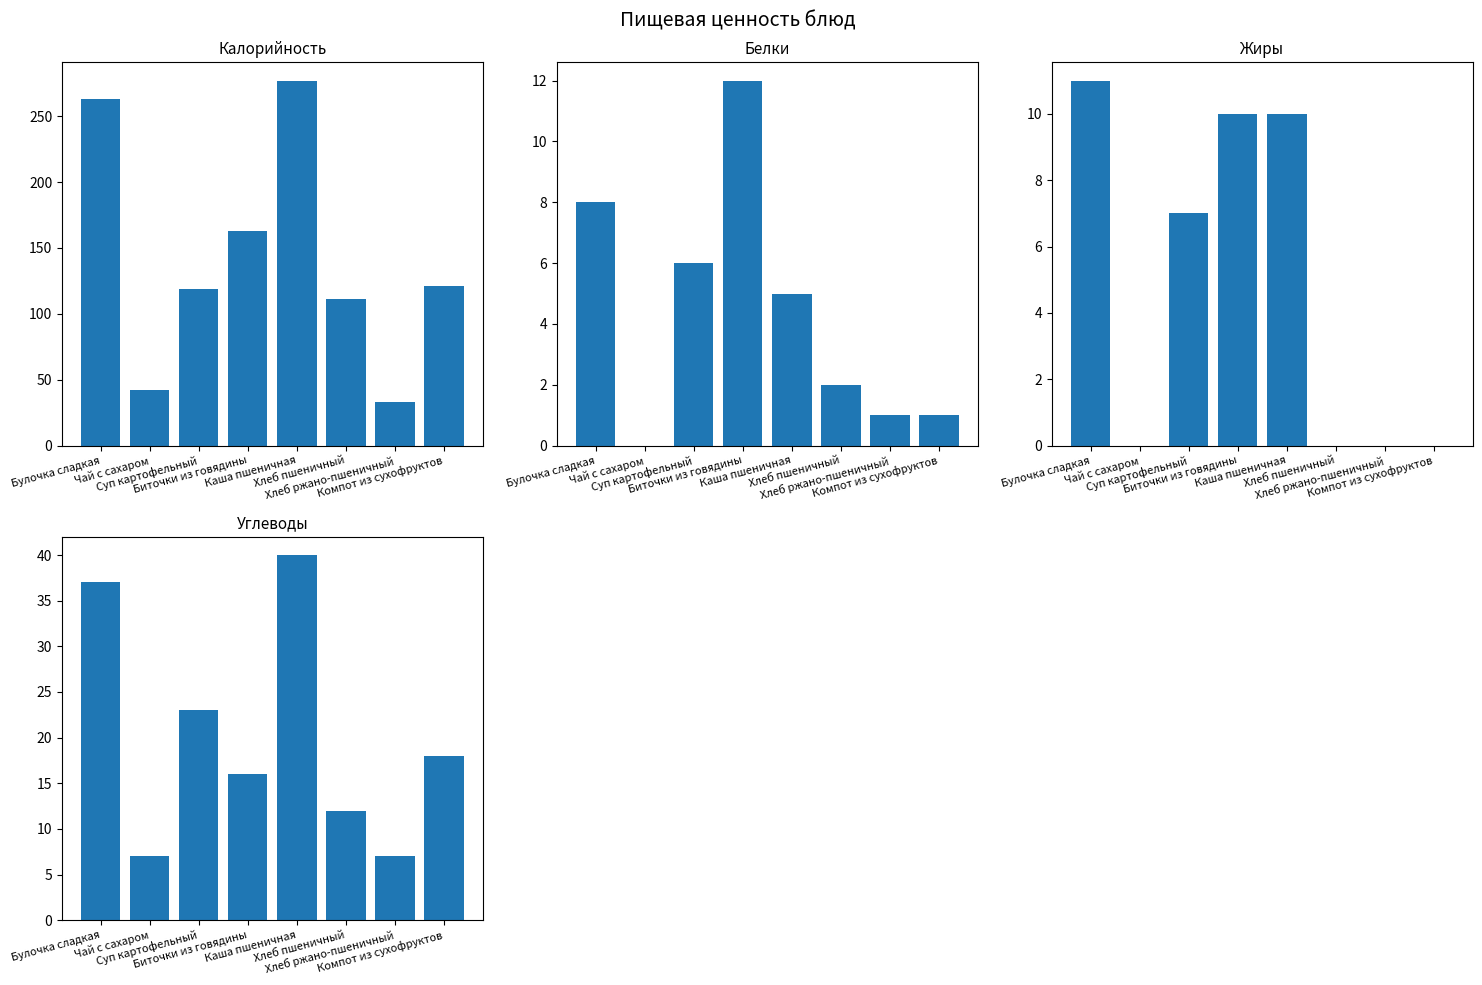

What is the total value across all series at Биточки из говядины?

201